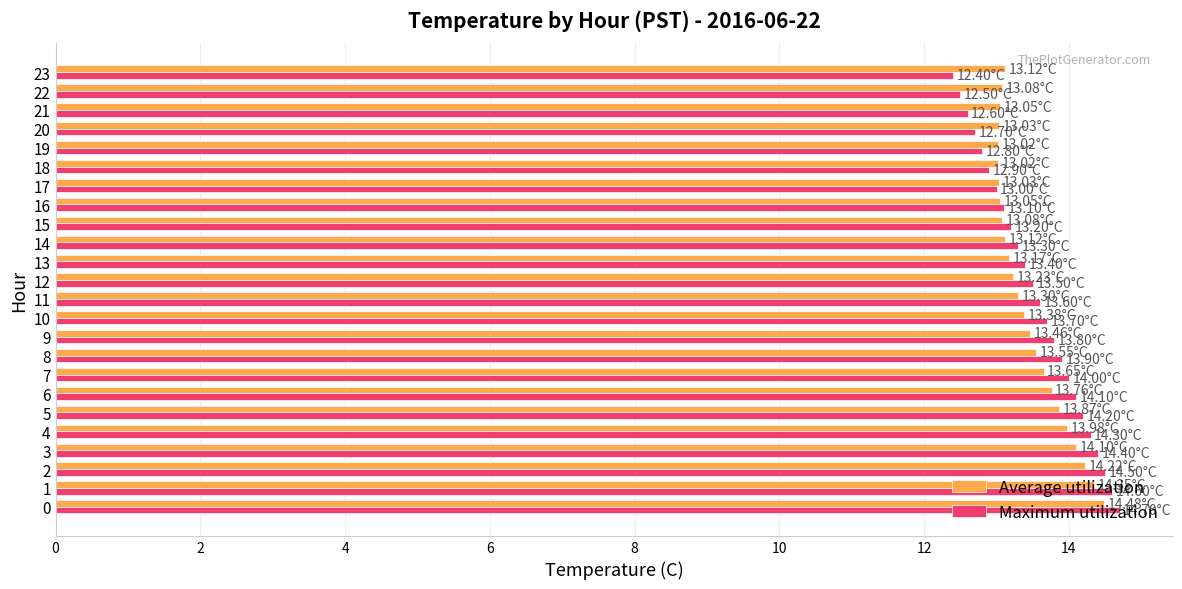

Which series has the largest range (max minus min)?

Maximum utilization